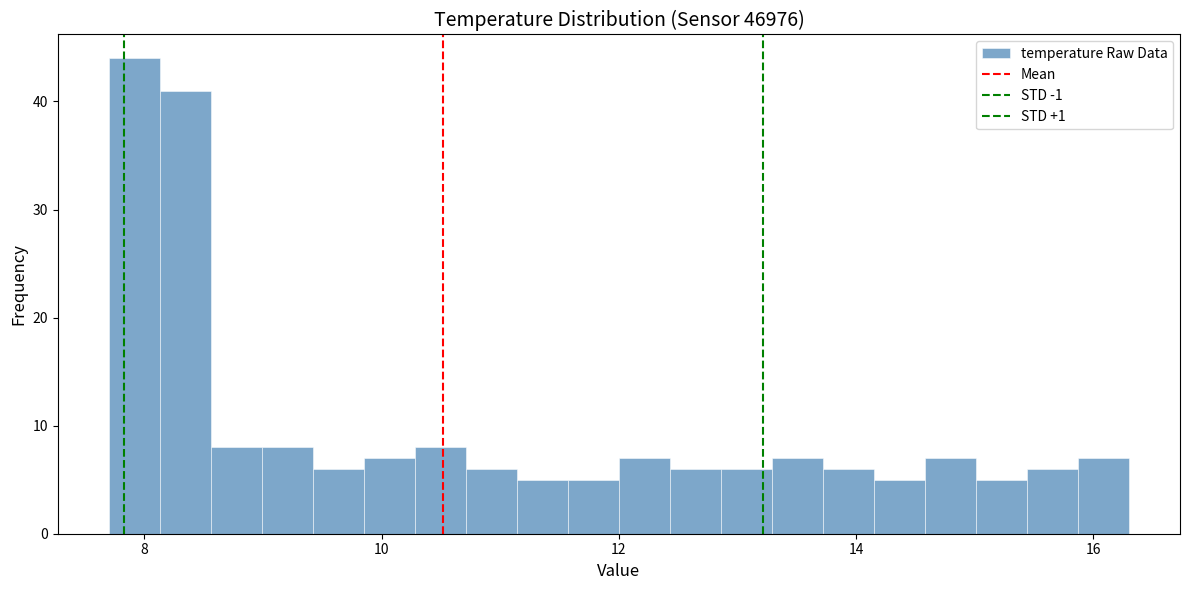

Read against the x-axis, roughly where is the centre of the tallest bar?

8.0